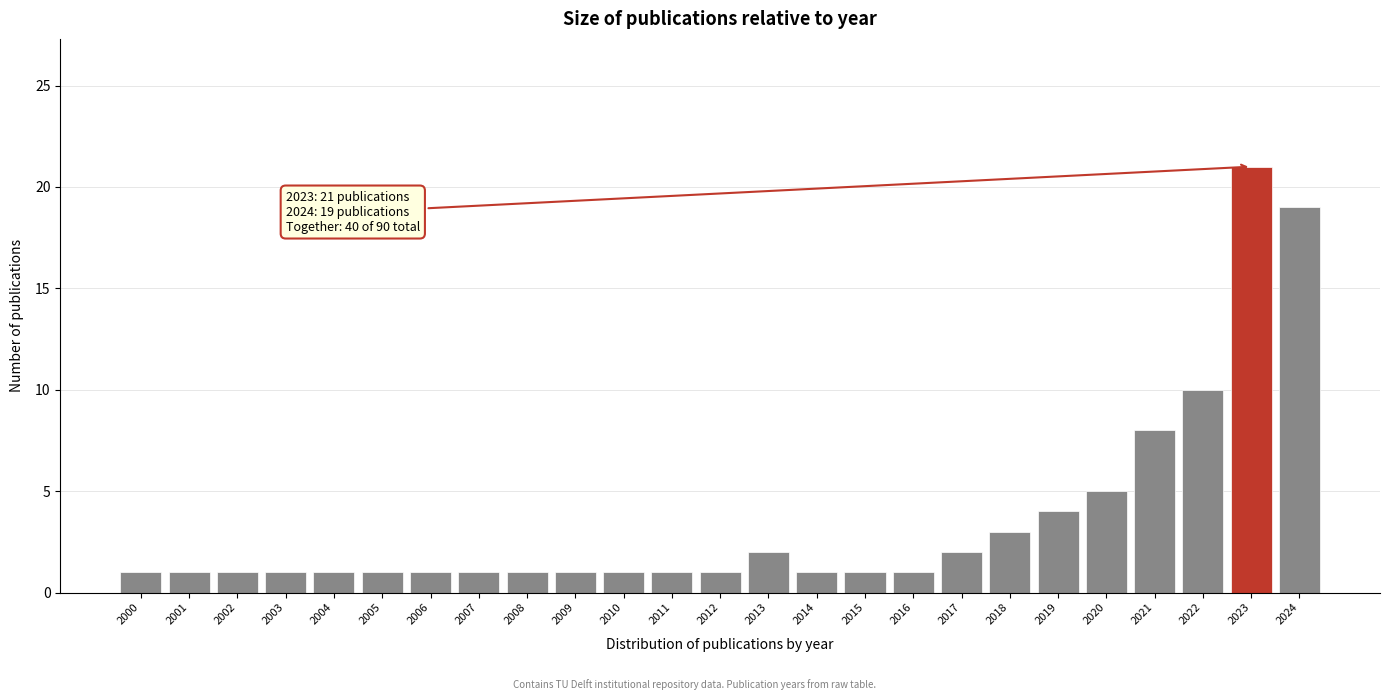

Reading left to right, transcribe all the data shown in this chart.

1	1	1	1	1	1	1	1	1	1	1	1	1	2	1	1	1	2	3	4	5	8	10	21	19